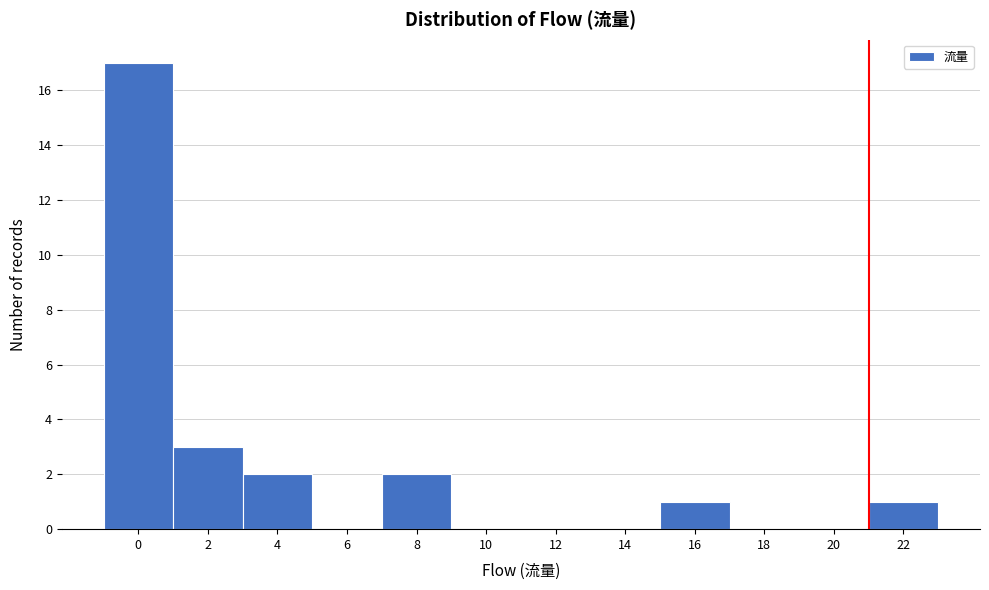

Reading left to right, list all the values displayed in this chart.

0=17	2=3	4=2	6=0	8=2	10=0	12=0	14=0	16=1	18=0	20=0	22=1